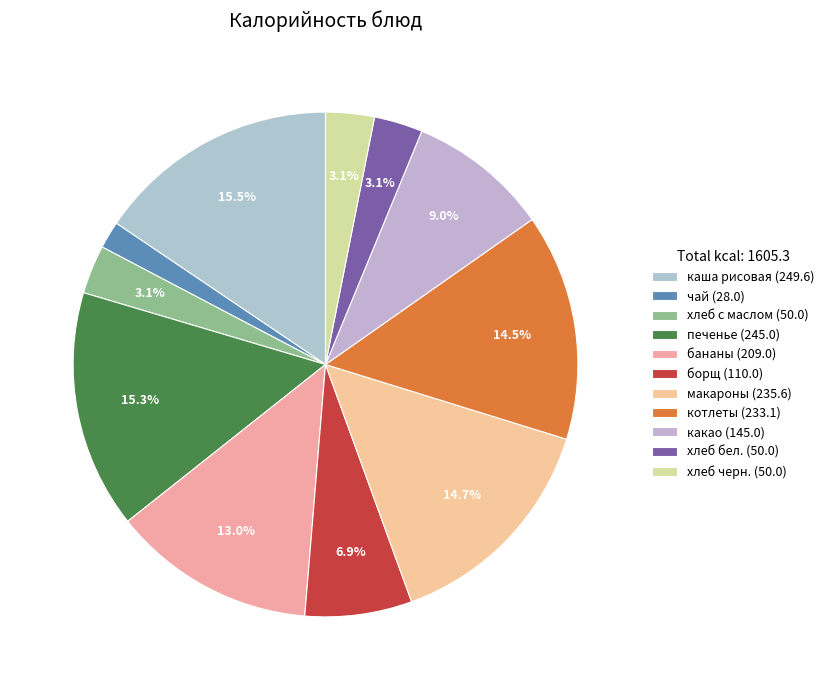

To the nearest percent, what is the combined percentage of какао and бананы?

22%